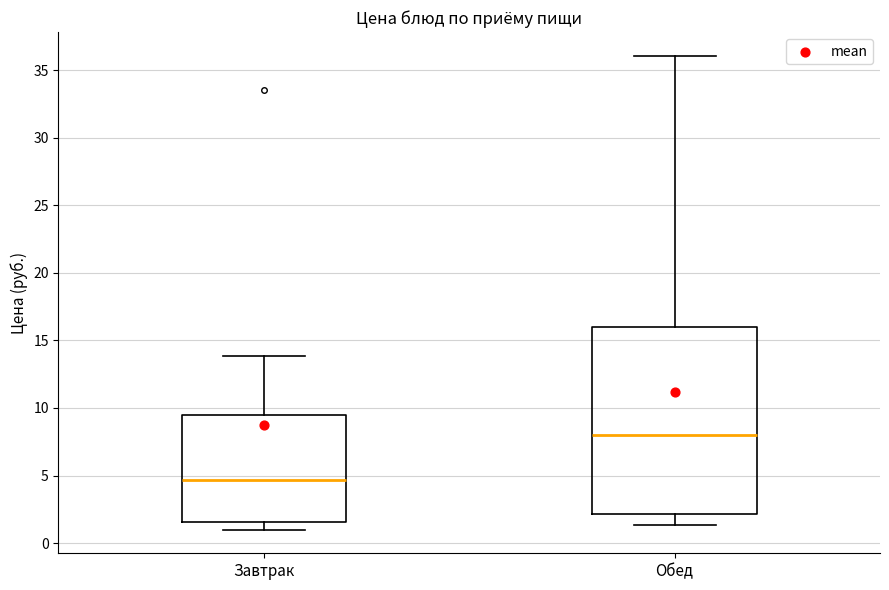

Reading left to right, read every box against the y-axis: the position of its median line, the range the box covers, and the ends of its whiskers. The values are not printed on the chart, so give them approximately, as read against the axis.

Завтрак: median 4.5, box 1.5 to 9.5, whiskers 1.0 to 14.0
Обед: median 8.0, box 2.0 to 16.0, whiskers 1.5 to 36.0